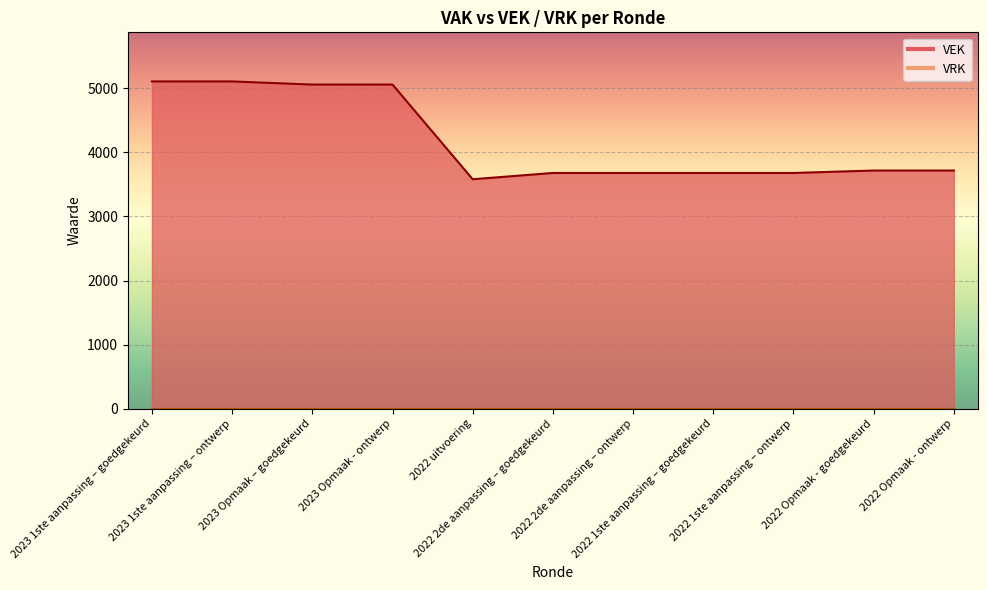

Rank the categories by value from lowest to highest.

2022 uitvoering, 2022 2de aanpassing – goedgekeurd, 2022 2de aanpassing – ontwerp, 2022 1ste aanpassing – goedgekeurd, 2022 1ste aanpassing – ontwerp, 2022 Opmaak - goedgekeurd, 2022 Opmaak - ontwerp, 2023 Opmaak – goedgekeurd, 2023 Opmaak - ontwerp, 2023 1ste aanpassing – goedgekeurd, 2023 1ste aanpassing – ontwerp